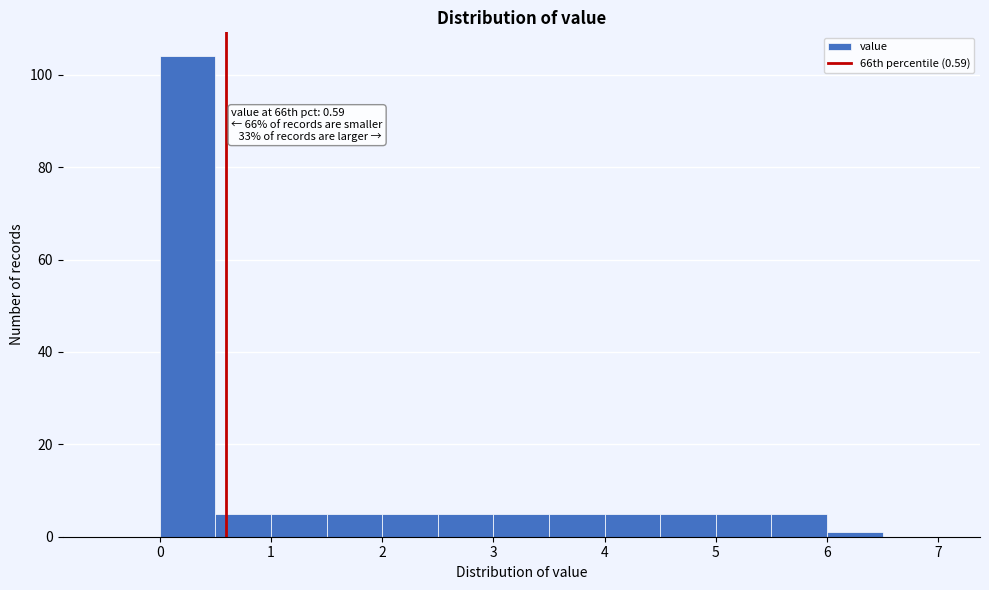

Which range on the x-axis has the tallest bar?

0.0 to 0.5